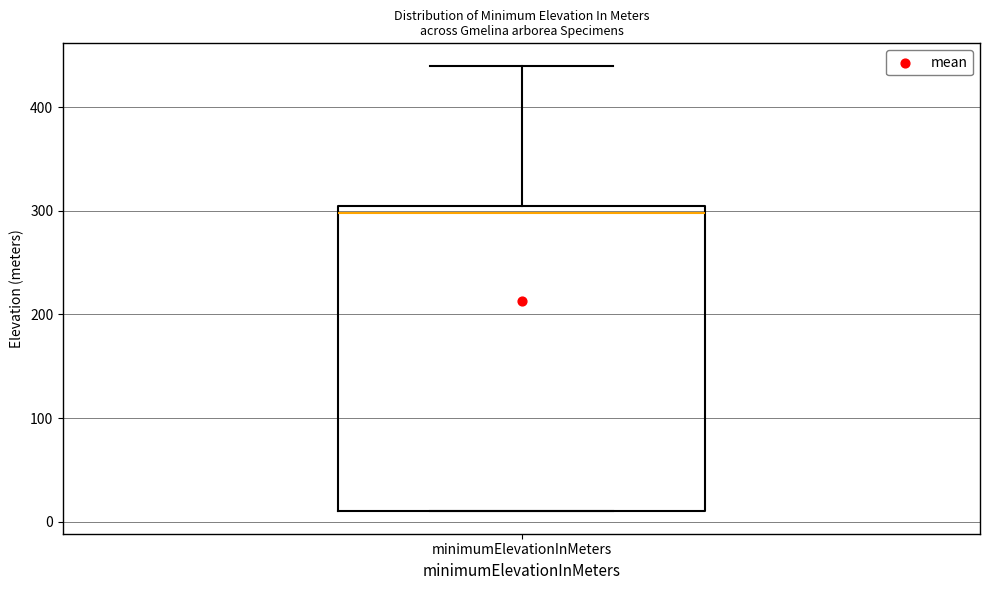

Transcribe this box plot: give where the median line is, the range the box spans, and where the two whiskers end, as read against the y-axis. The values are not printed on the chart, so give them approximately, as read against the axis.

median 300, box 10 to 310, whiskers 10 to 440